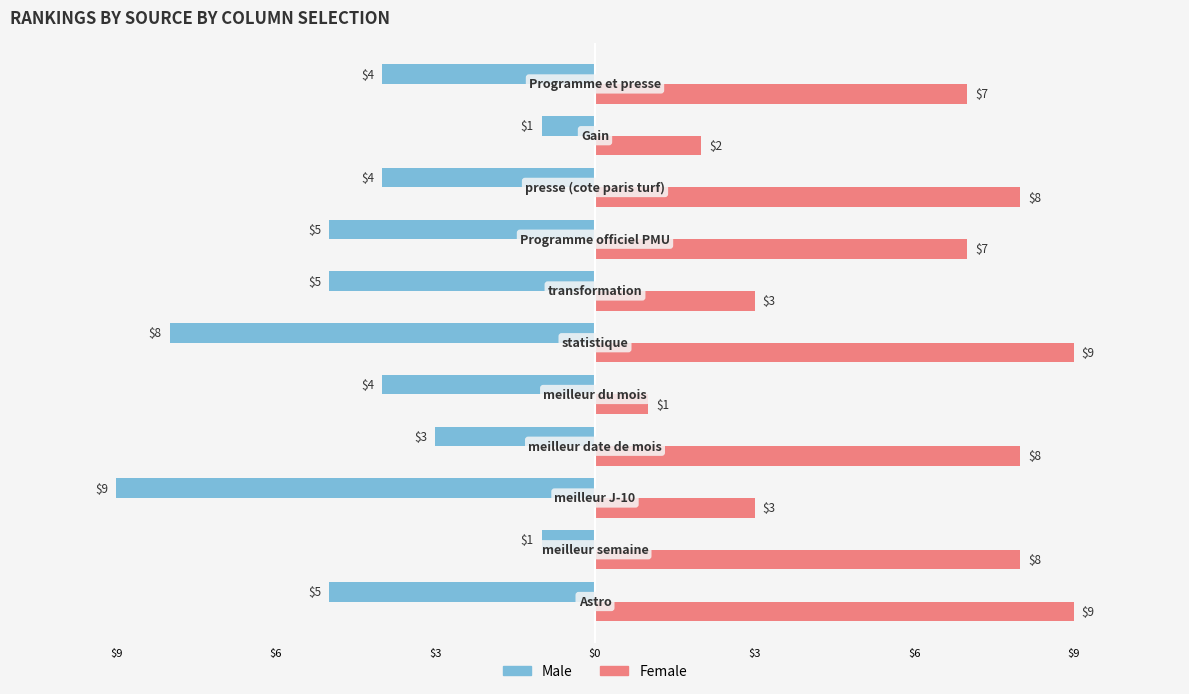

What are all the series names shown in the legend?

Male, Female